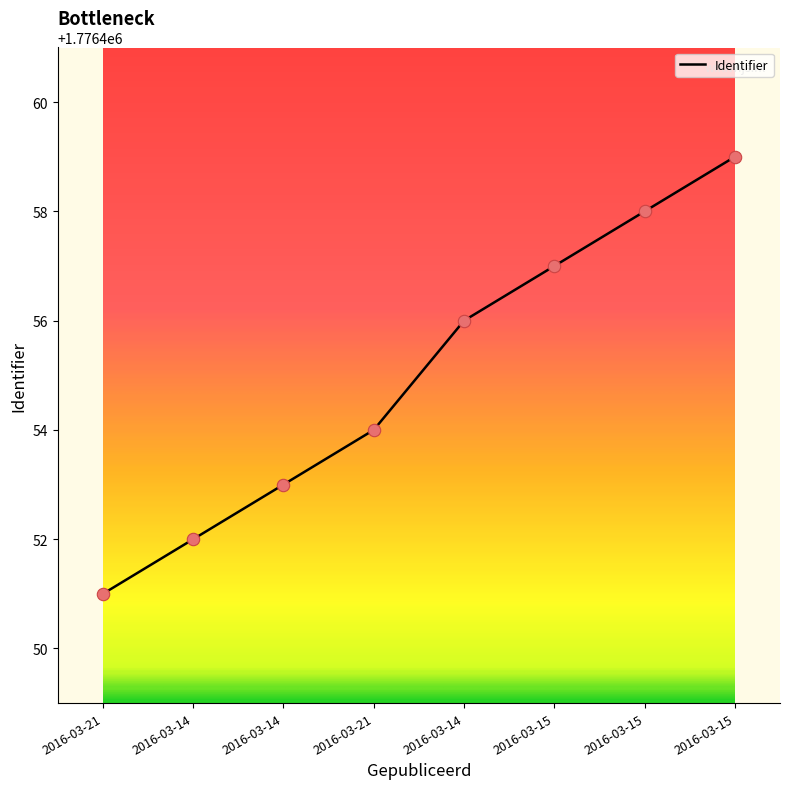

What is the ratio of the value at 2016-03-15 to the value at 2016-03-14?

1.0